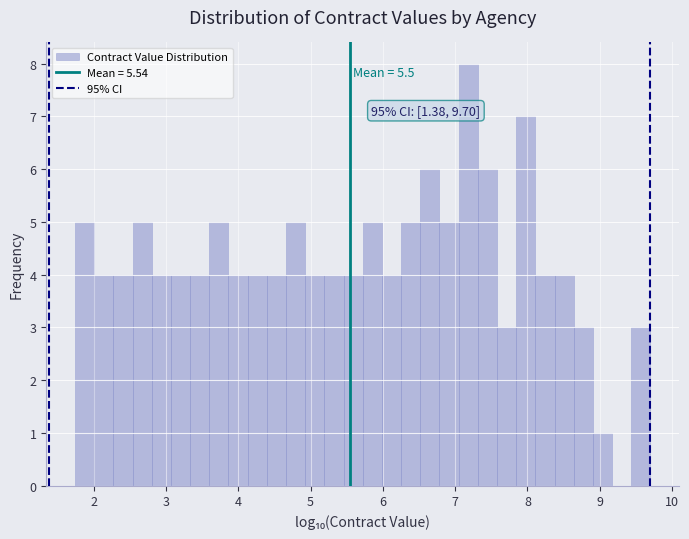

Read against the x-axis, roughly where is the centre of the tallest bar?

7.2